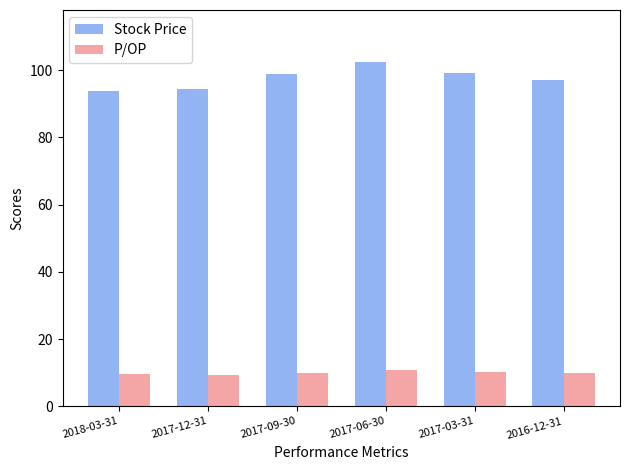

True or false: Stock Price has a value of 99.0 at 2017-03-31.

True